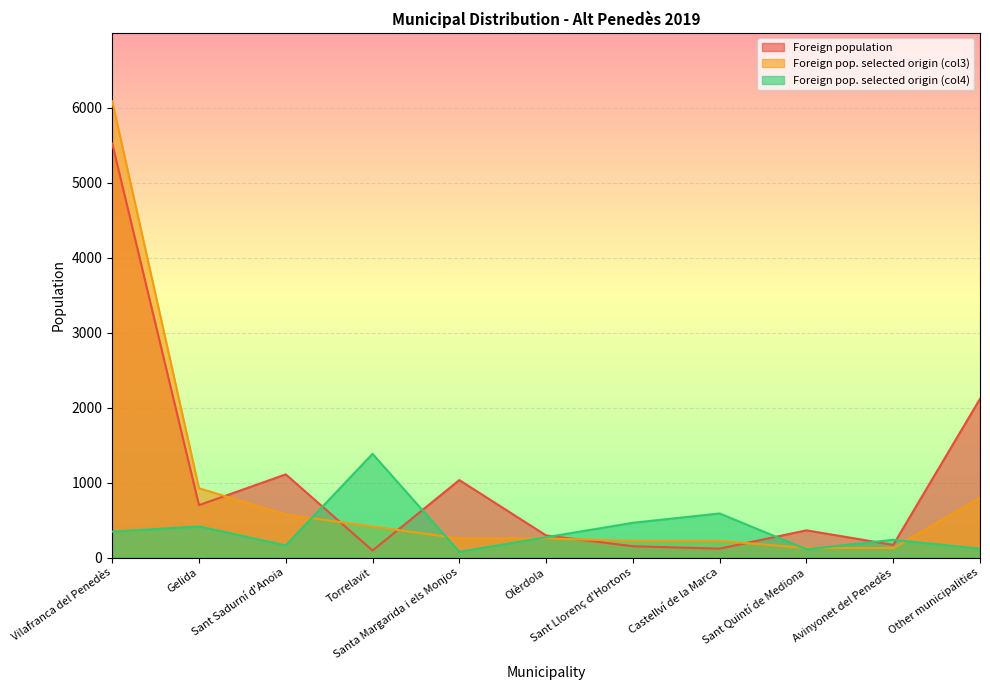

At which label is Foreign population closest to 2807?

Other municipalities